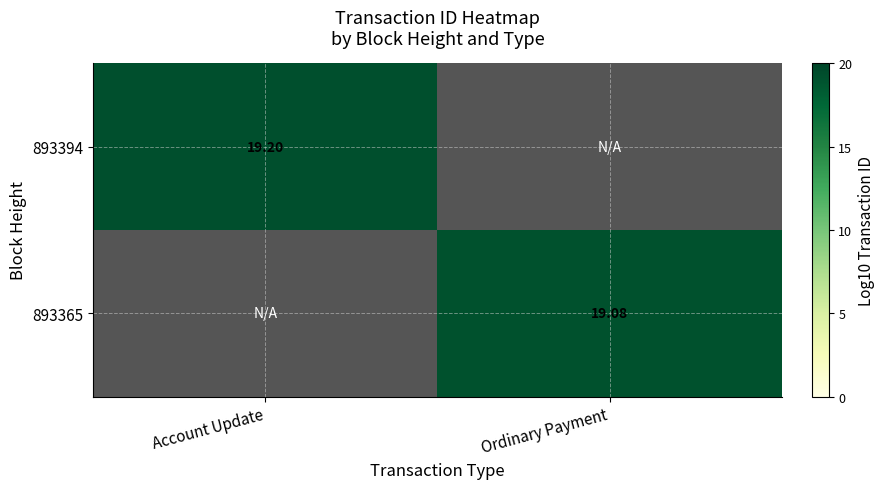

Is the value of 893365 at Ordinary Payment greater than the value of 893394 at Ordinary Payment?

No